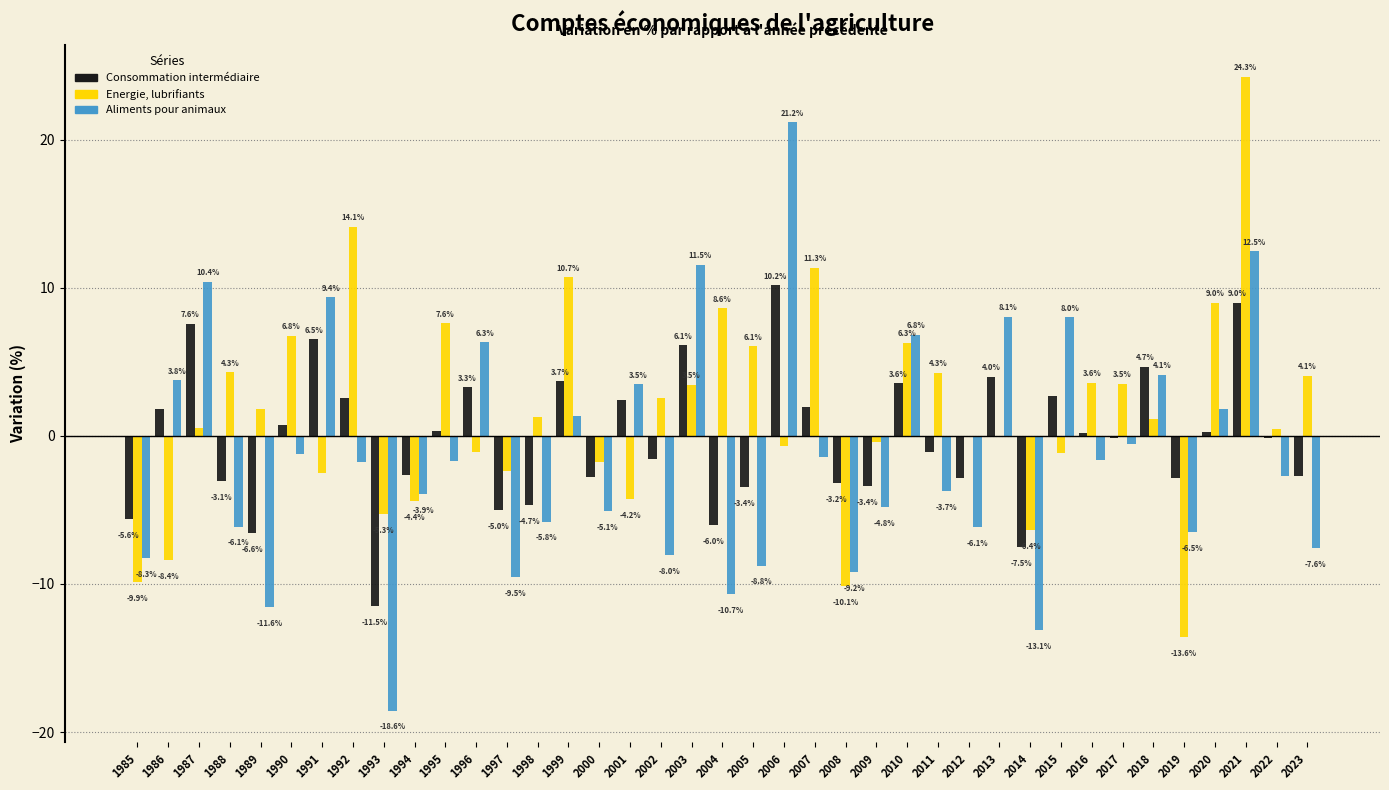

What value does the Aliments pour animaux series have at 2006?

21.2